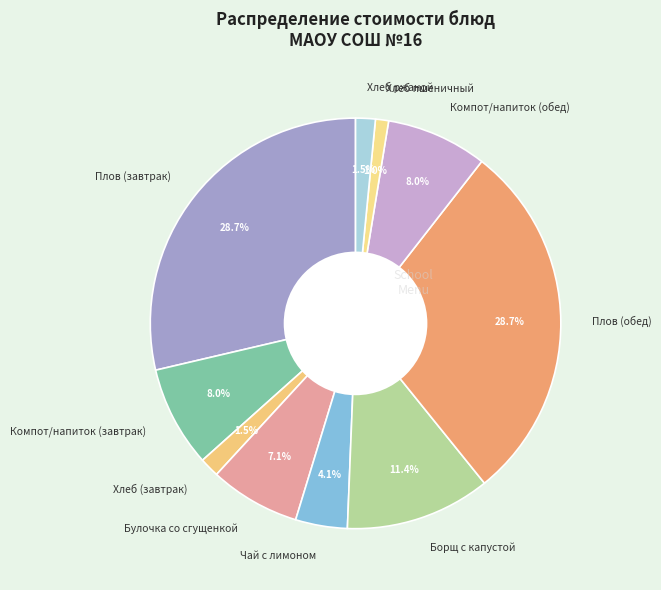

What is the smallest slice in the pie chart?

Хлеб пшеничный